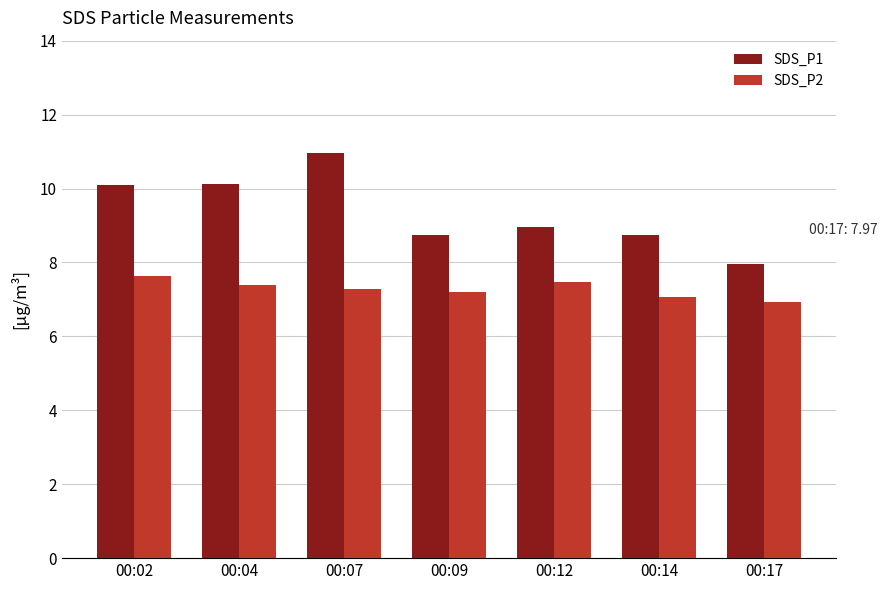

Does the chart contain any negative values?

No